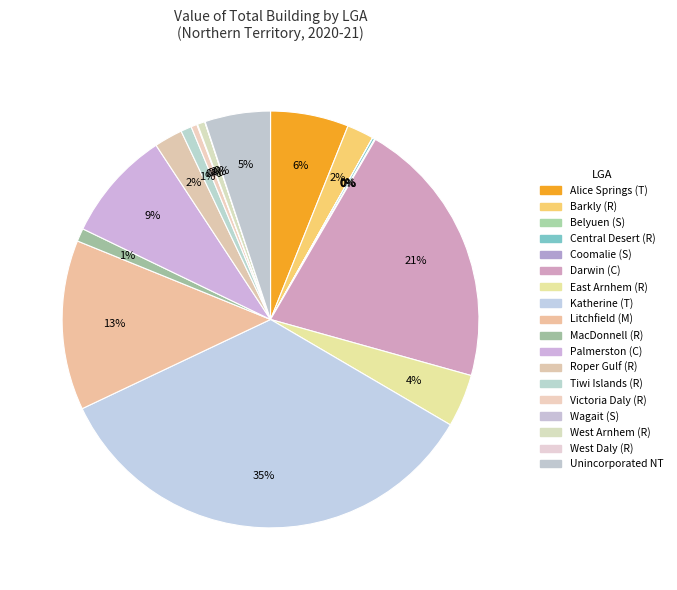

What is the total percentage of Katherine (T) and Alice Springs (T)?

40.6%